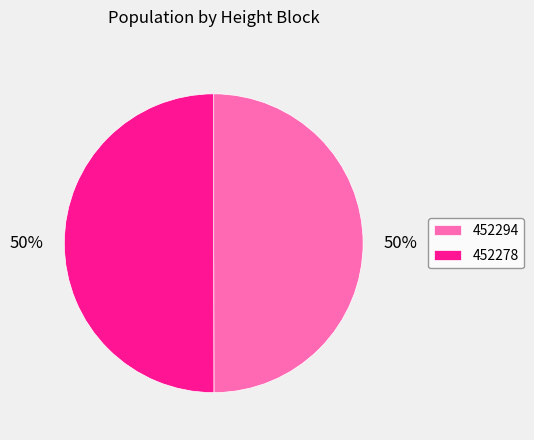

How many segments does this pie chart have?

2